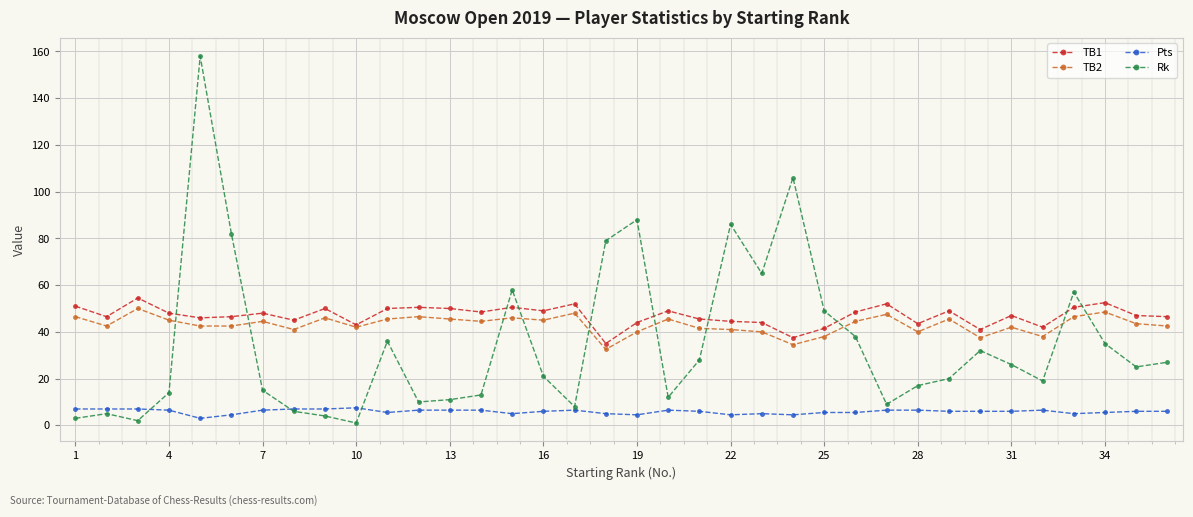

What is the value of the Pts point at the 4th from the left?

6.5